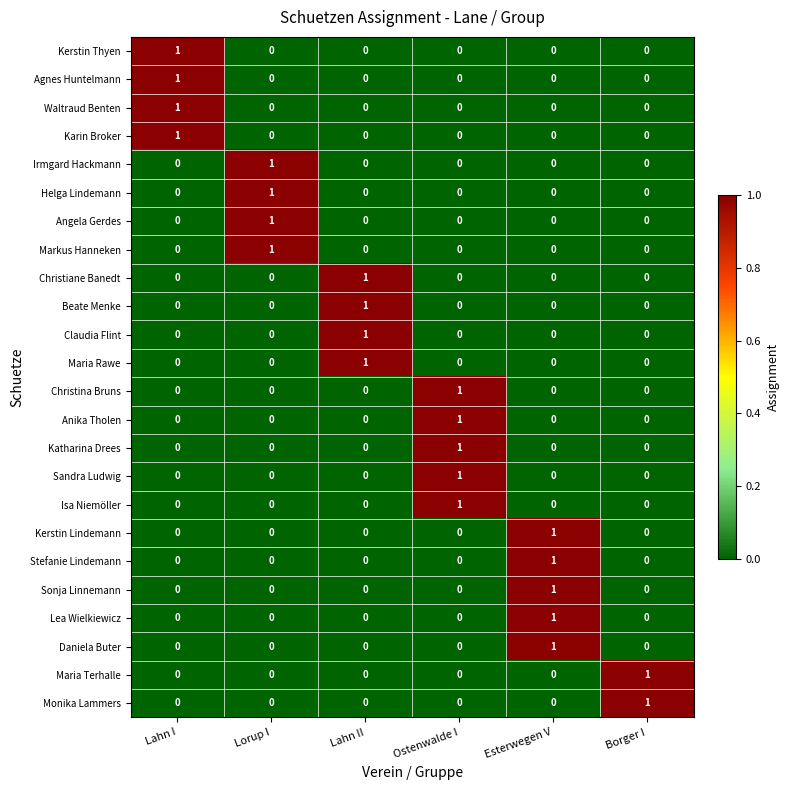

True or false: Irmgard Hackmann has a value of 1 at Lorup I.

True